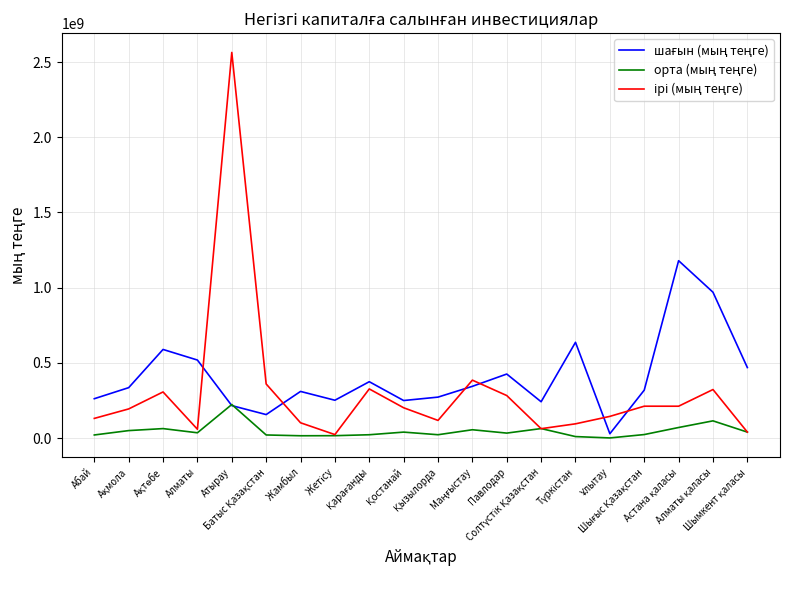

At which category does ірі (мың теңге) reach its first local valley?

Алматы